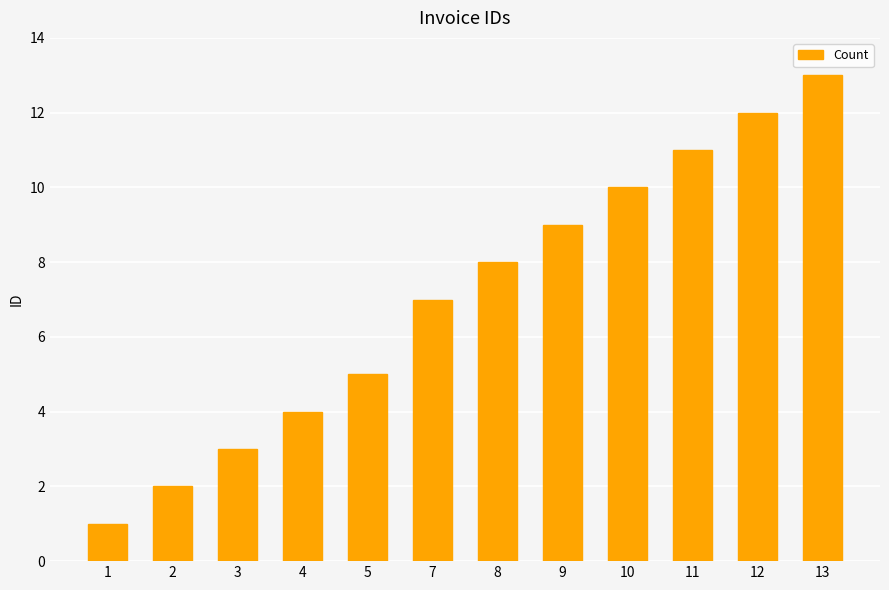

What value does the data have at 5, to the nearest 5?

5